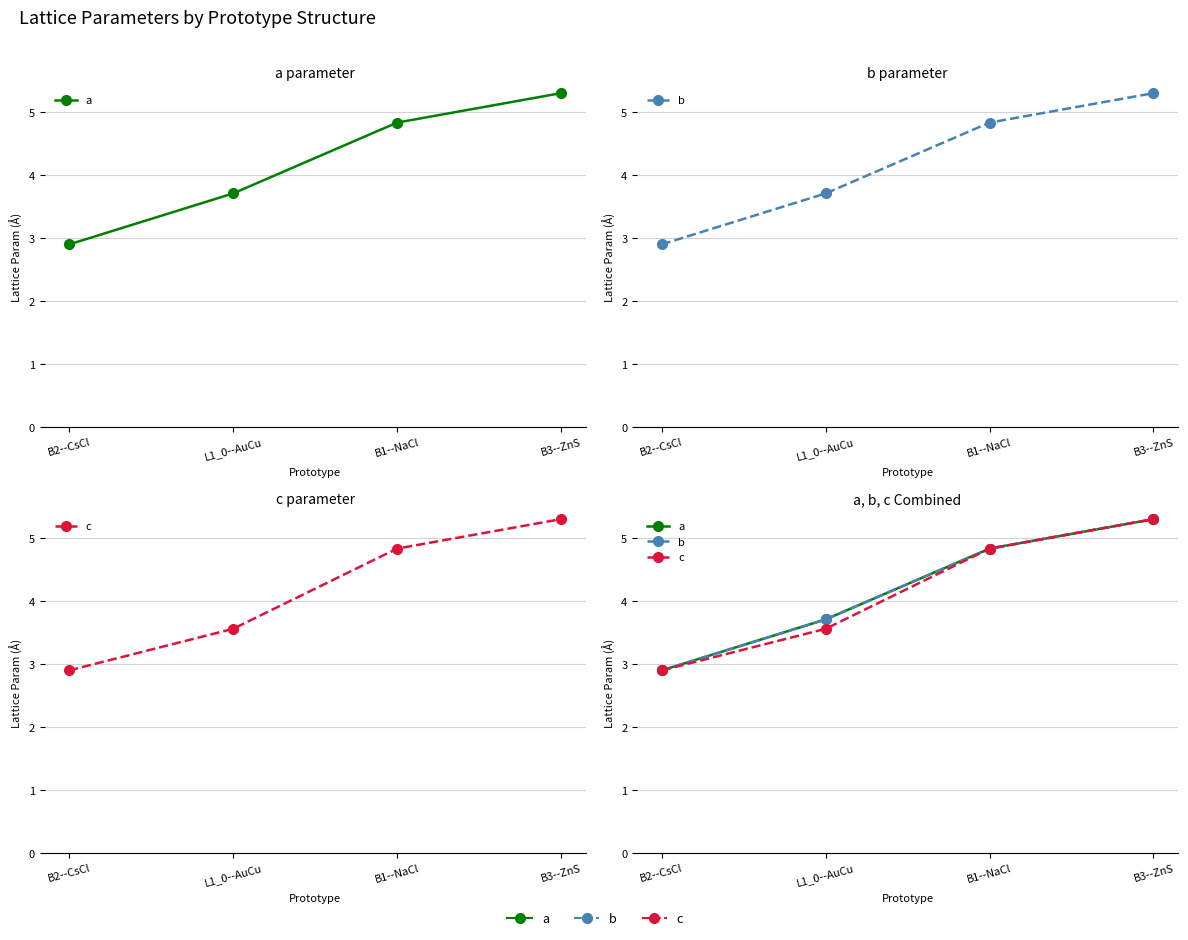

True or false: c has more than 2 interior local peaks.

False